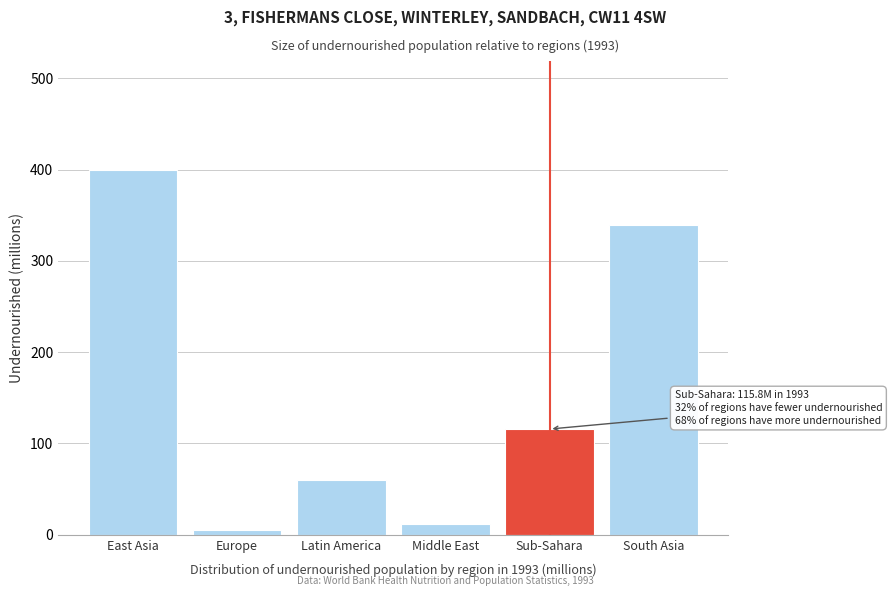

Reading left to right, extract all data points from this chart.

399.2	5.5	59.6	11.4	115.8	339.0